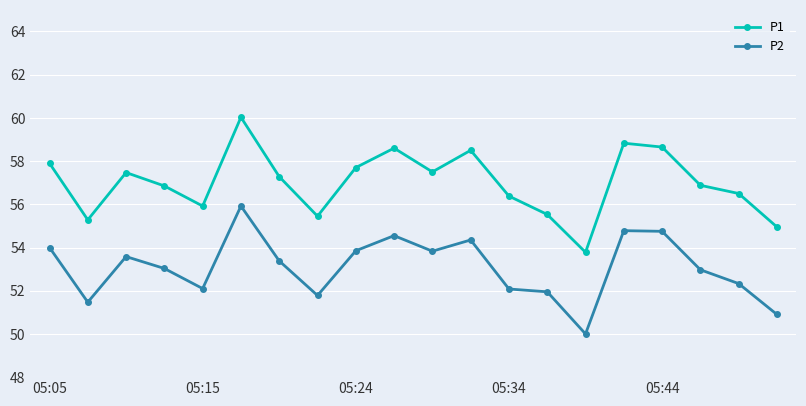

True or false: P1 and P2 cross at least once.

False